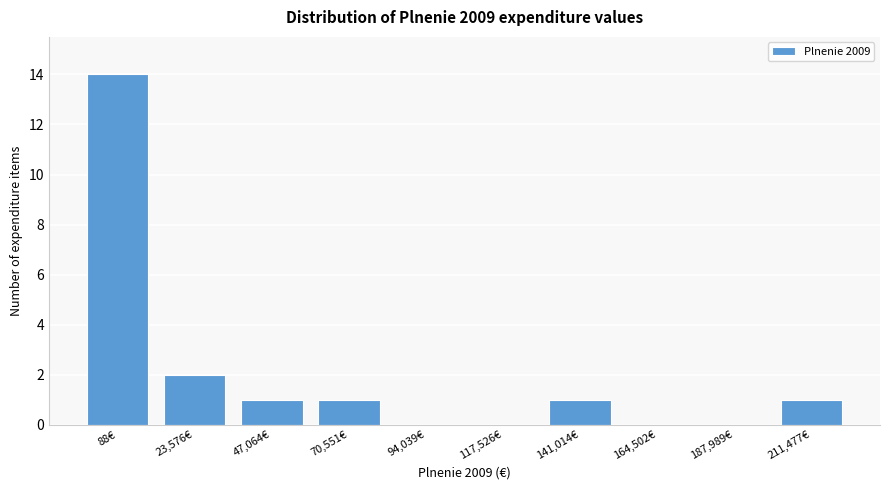

Reading left to right, extract all data points from this chart.

88€=14	23,576€=2	47,064€=1	70,551€=1	94,039€=0	117,526€=0	141,014€=1	164,502€=0	187,989€=0	211,477€=1